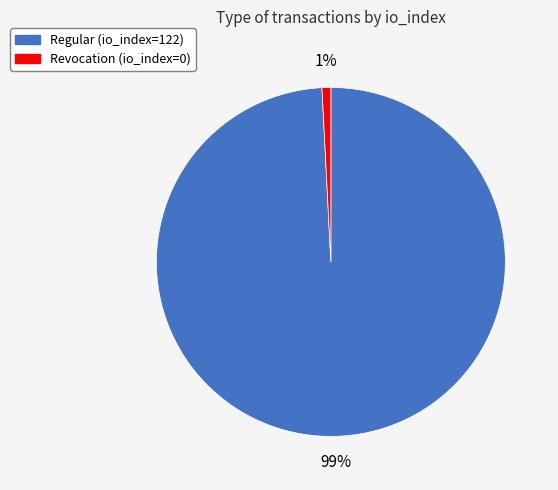

Which has a higher value, Regular (io_index=122) or Revocation (io_index=0)?

Regular (io_index=122)